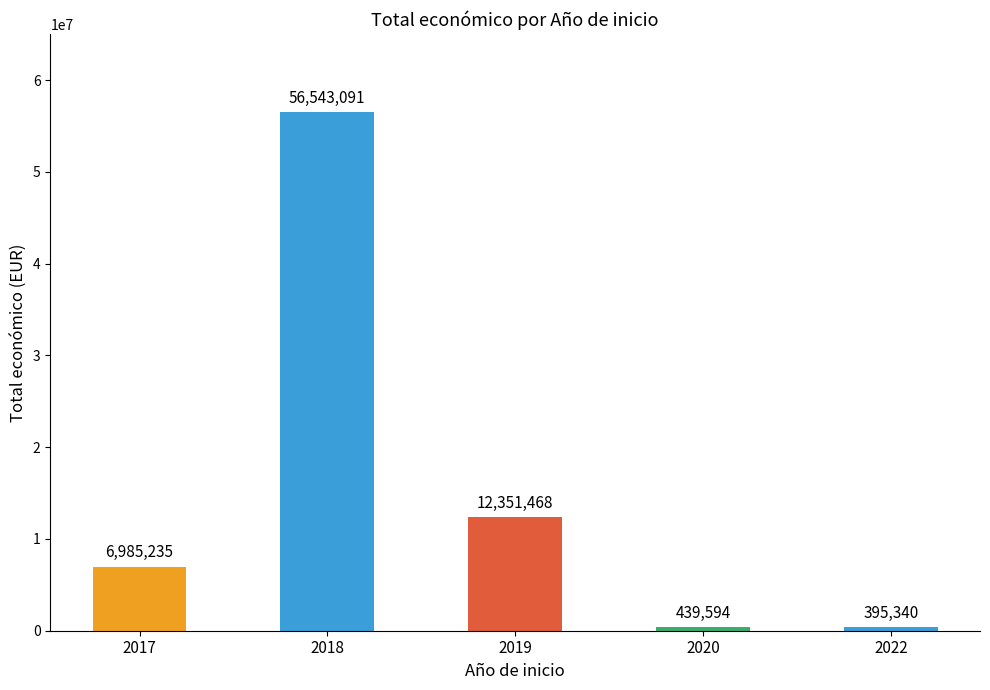

Between 2018 and 2022, which is larger?

2018